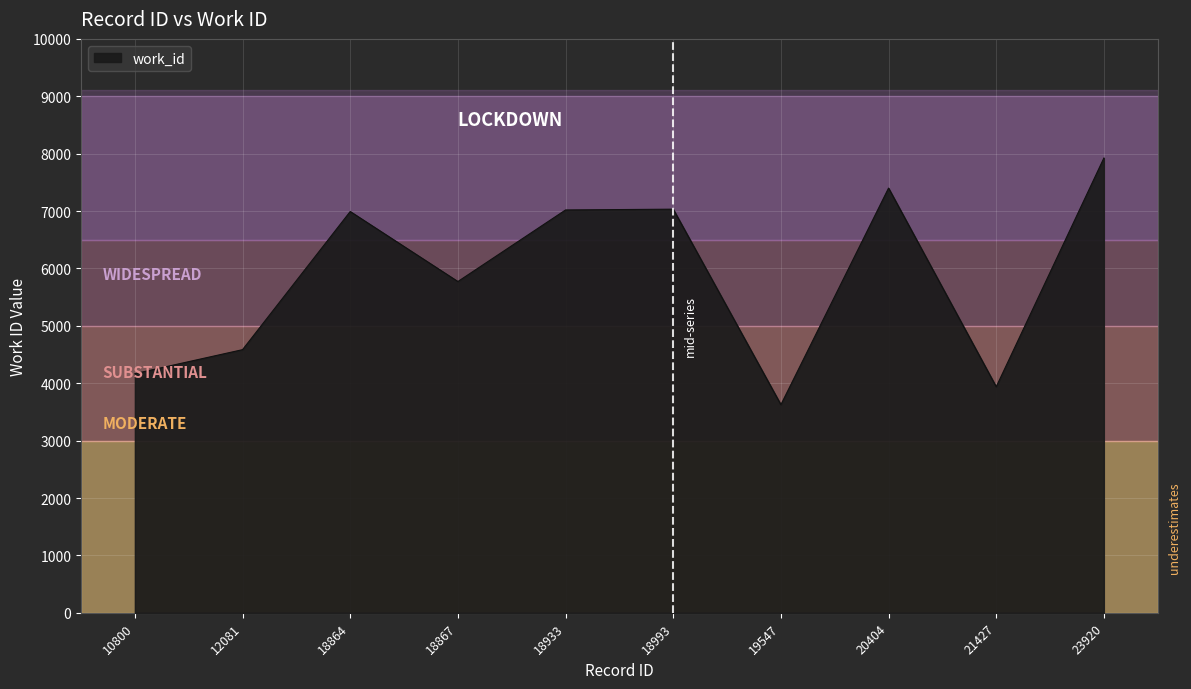

The chart shows a value of 13153 at 20404. True or false?

False